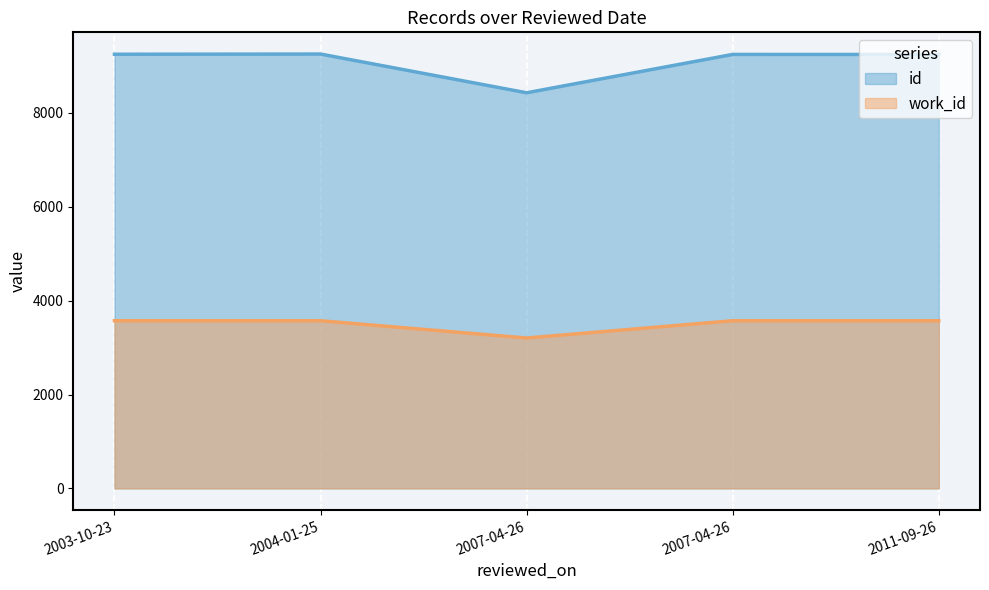

At how many categories does at least one series exceed 8224?

5